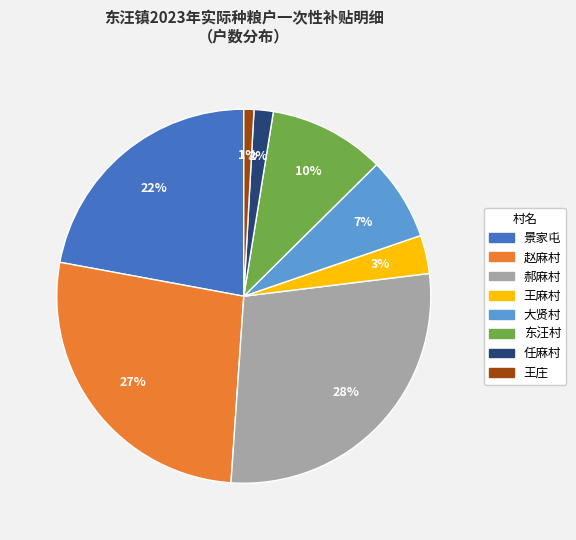

Which category has the biggest portion of the pie?

郝麻村